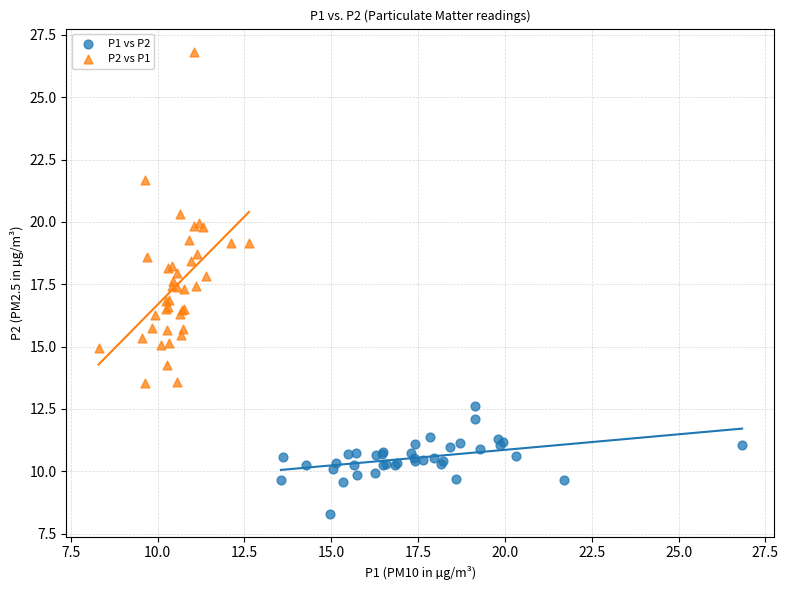

What are all the series names shown in the legend?

P1 vs P2, P2 vs P1